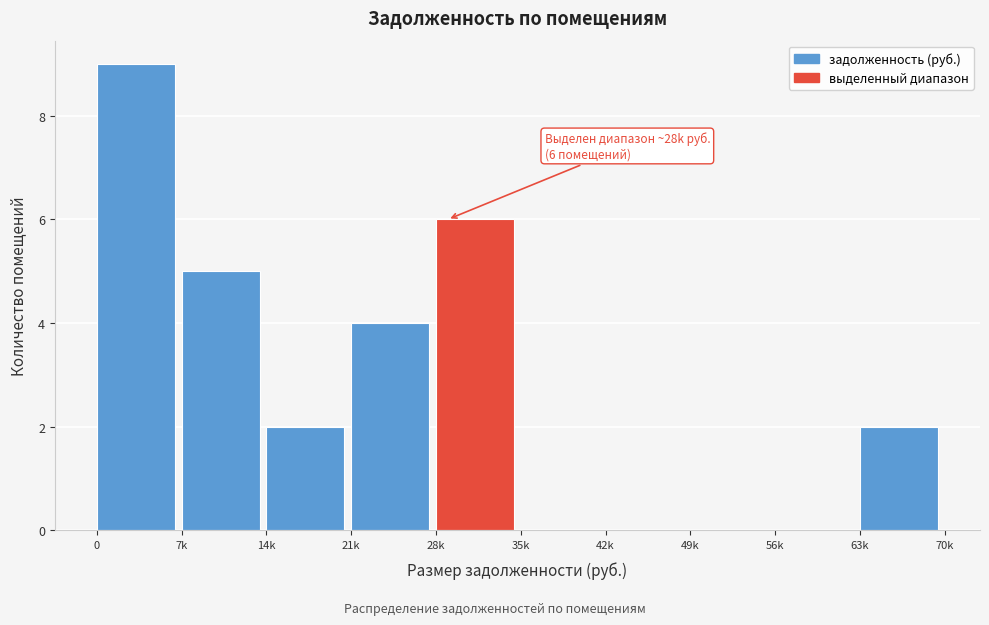

Reading left to right, transcribe all the data shown in this chart.

0=9	7k=5	14k=2	21k=4	28k=6	35k=0	42k=0	49k=0	56k=0	63k=2